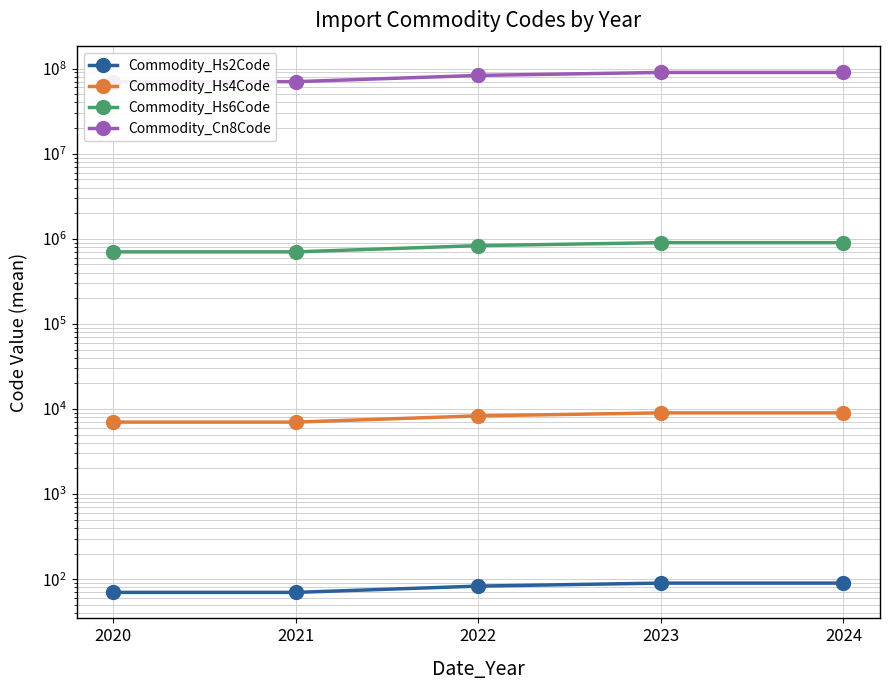

The Commodity_Hs4Code series shows 2097.4 at 2022. True or false?

False